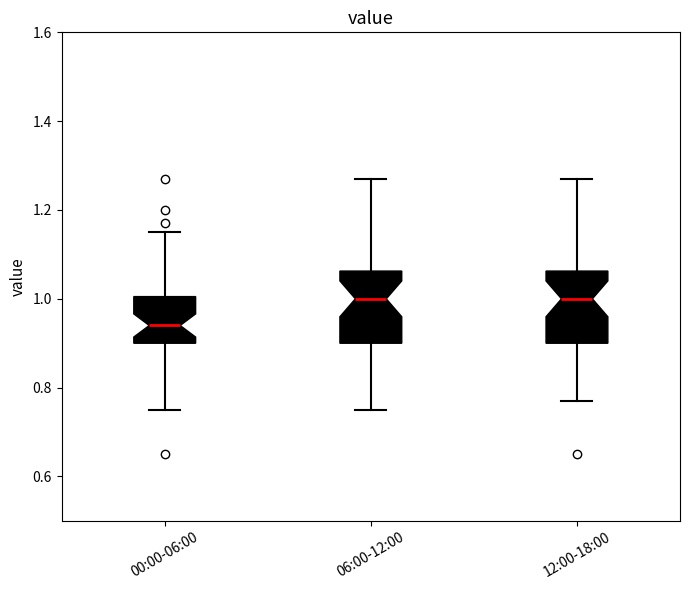

Which box's median line is the lowest?

00:00-06:00